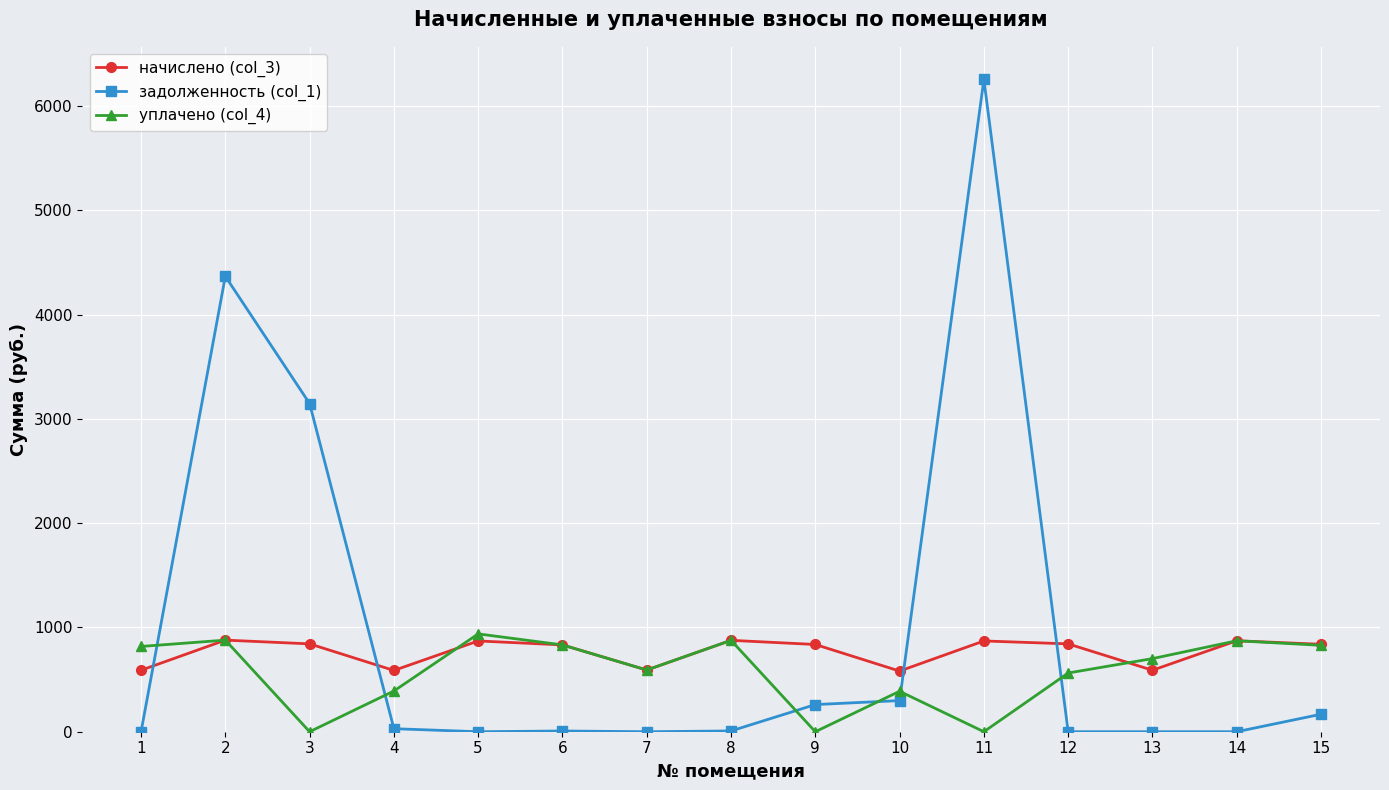

At which label does уплачено (col_4) reach its peak?

5